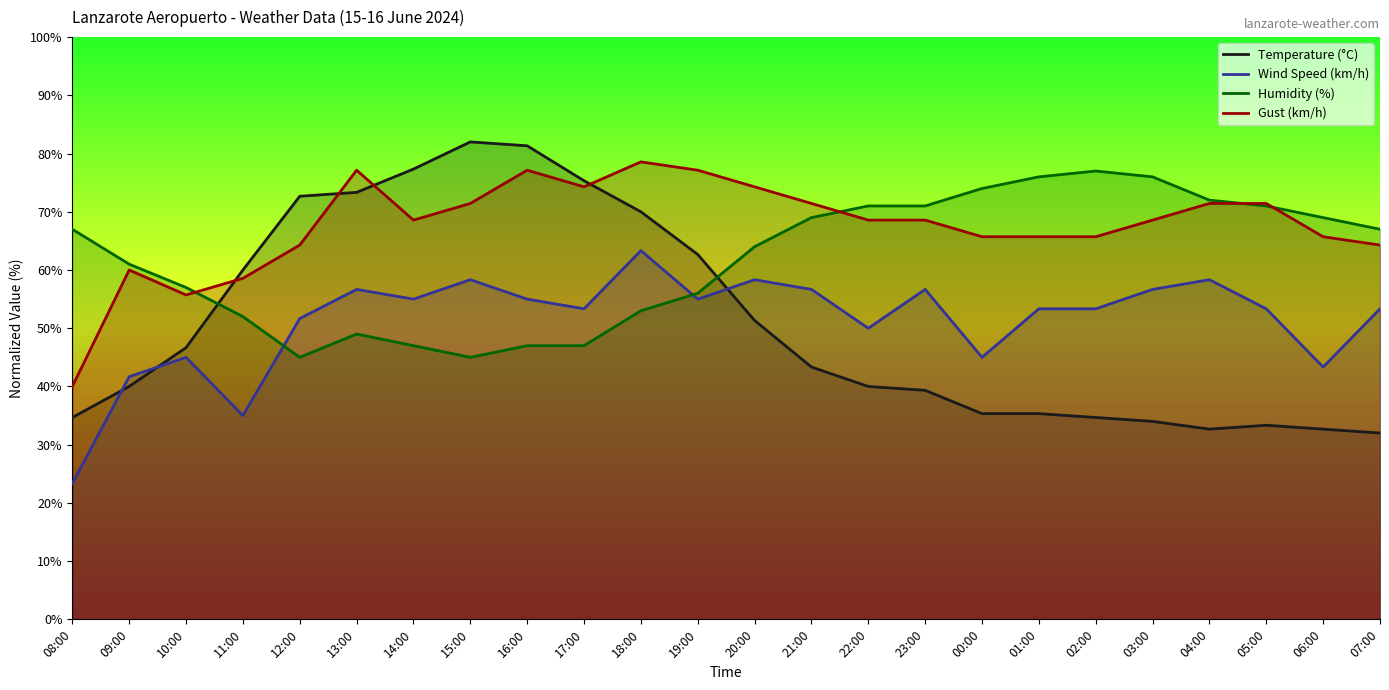

The value of Wind Speed (km/h) at 23:00 is 56.7. True or false?

True